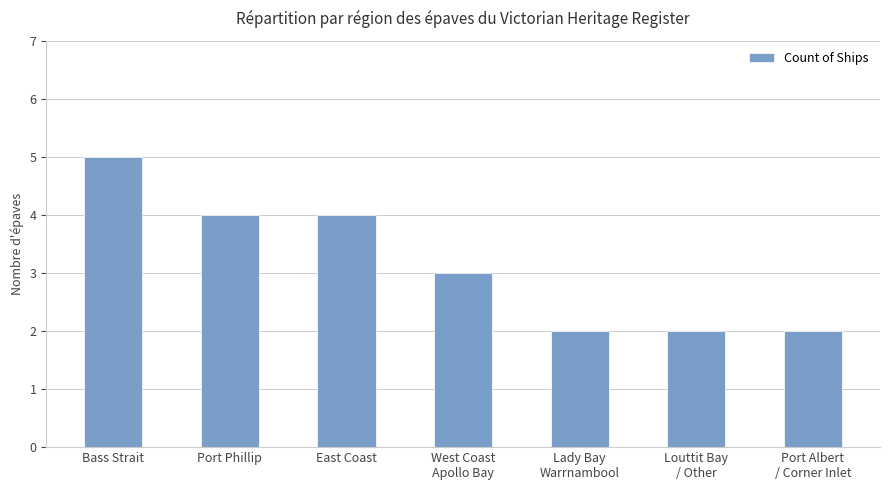

What is the sum of the values at Port Phillip and East Coast?

8